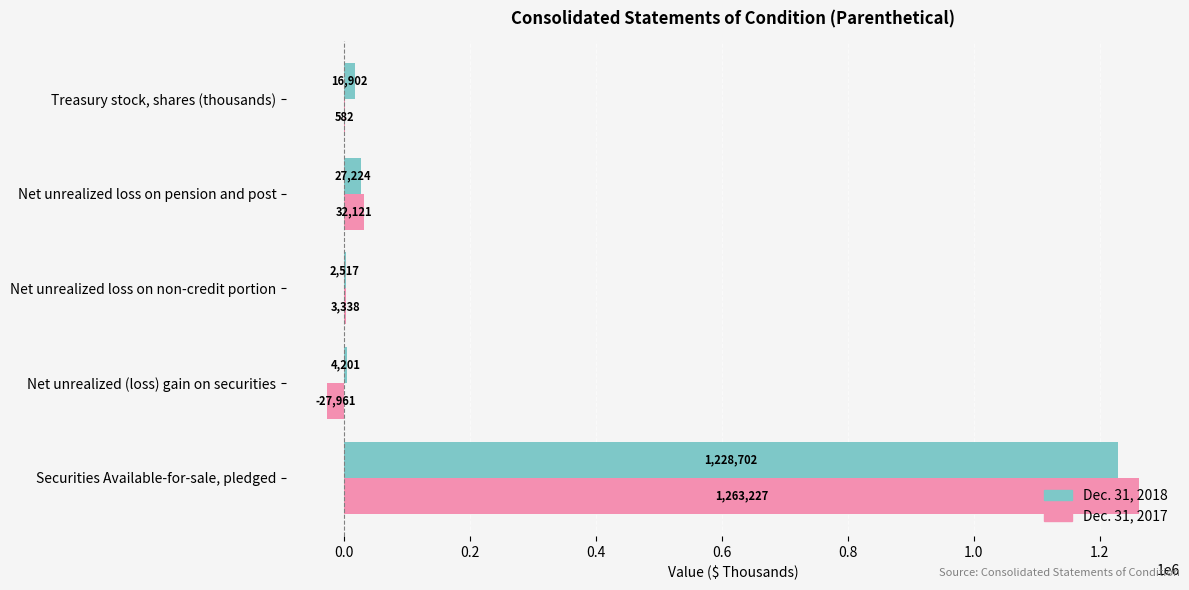

What is the greatest value displayed?

1263227